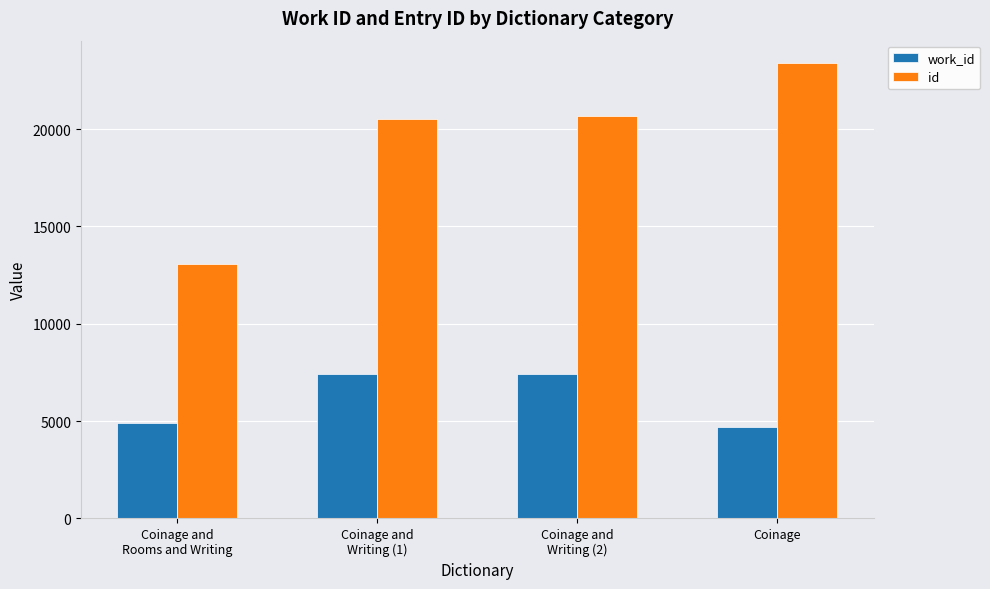

What is the difference between the highest and lowest values at Coinage and
Writing (1)?

13112